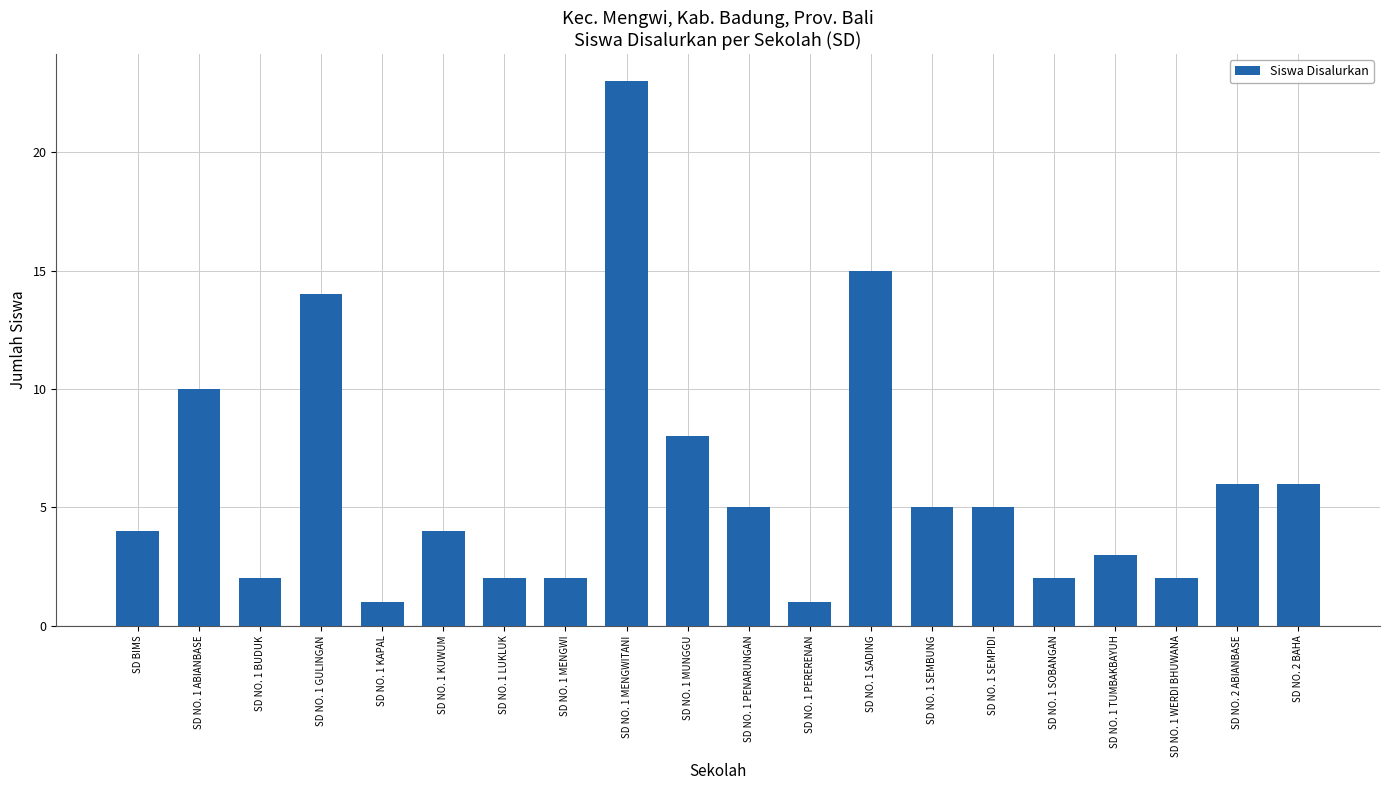

What is the greatest value displayed?

23